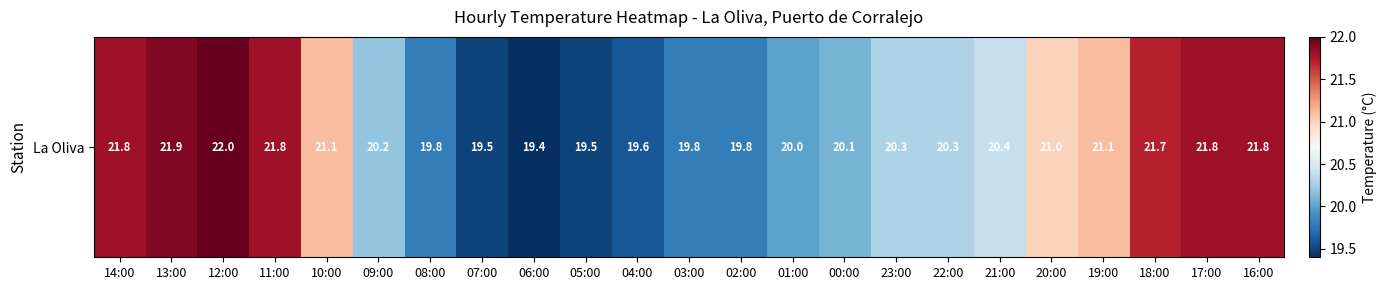

What is the ratio of the value at 11:00 to the value at 05:00?

1.1